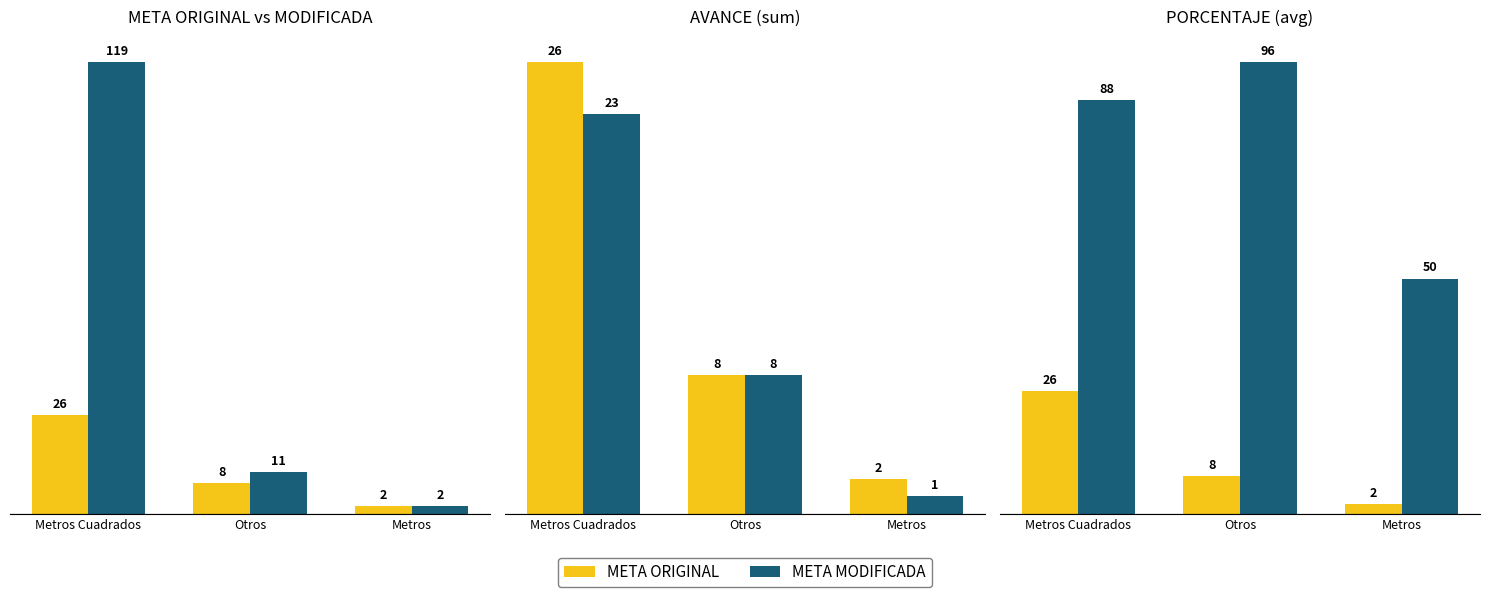

What is the sum of all AVANCE values?

32